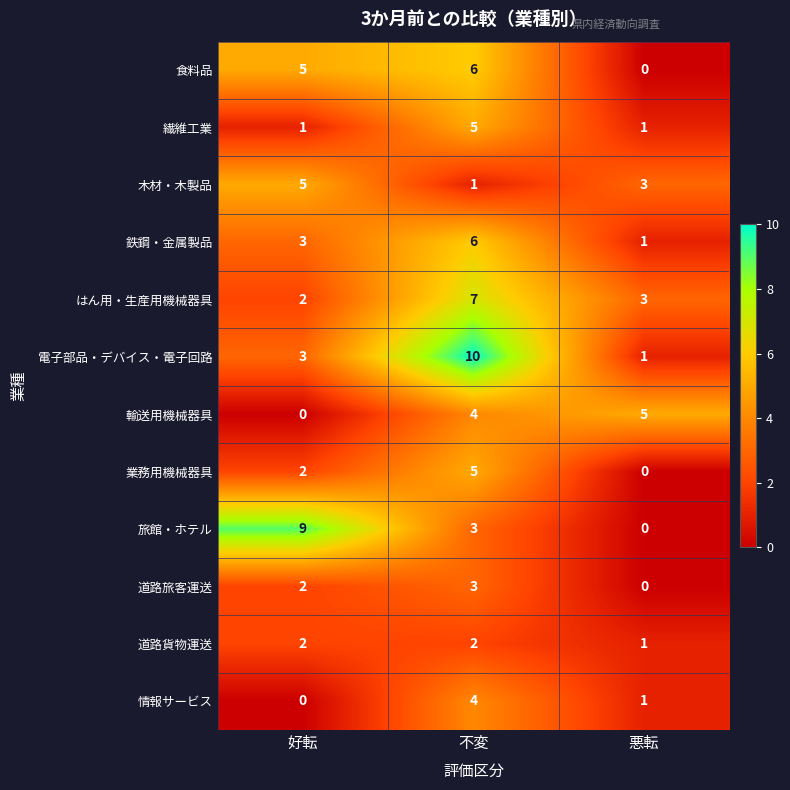

Which series has the largest total across all categories?

電子部品・デバイス・電子回路